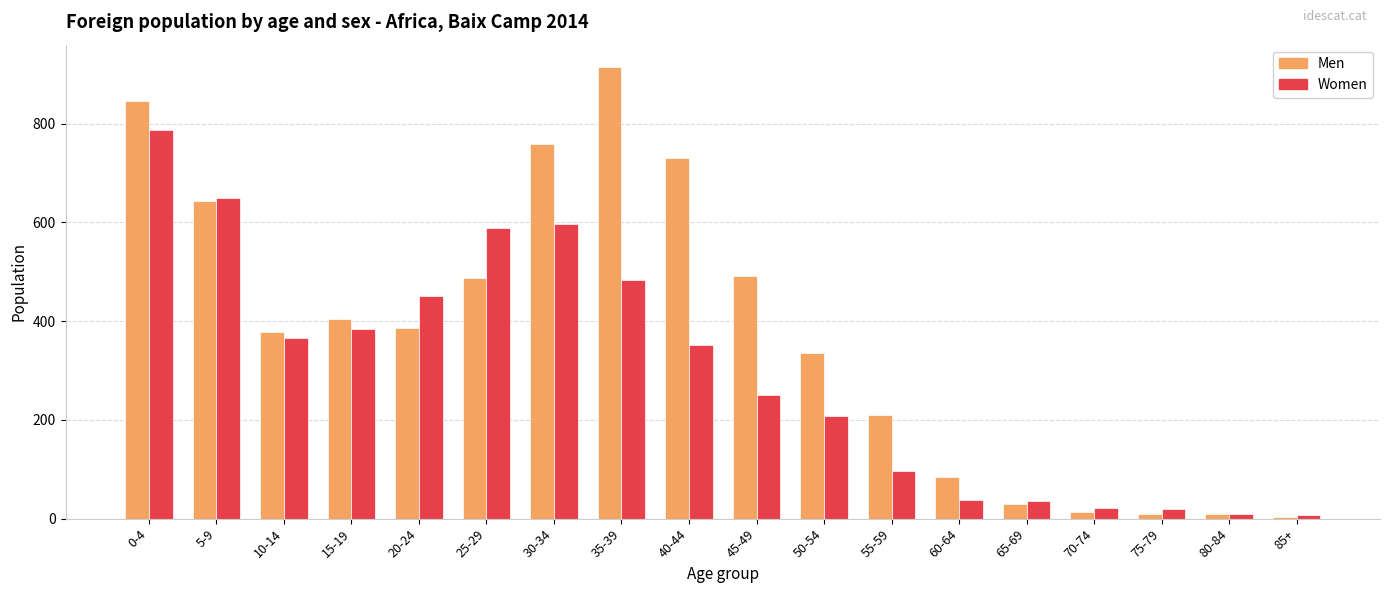

What is the sum of all Men values?

6737